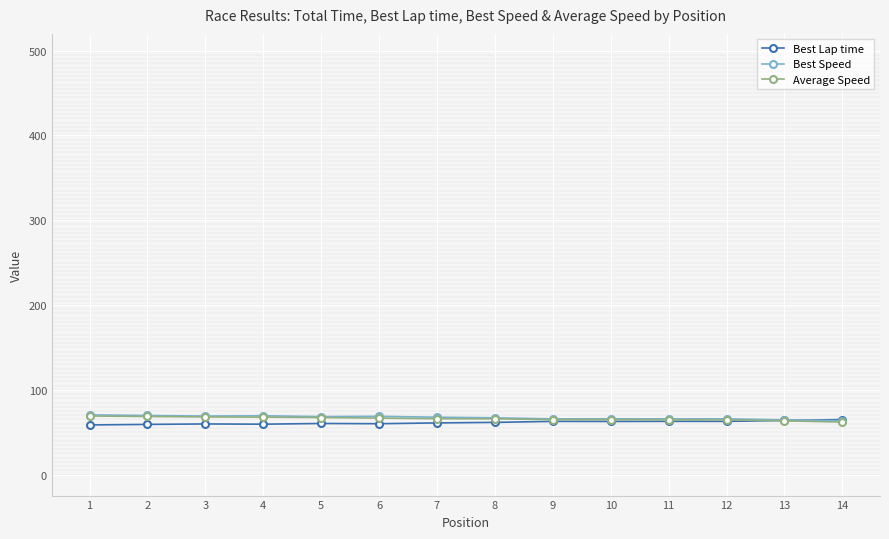

What is the average value of the Best Speed series?

67.3